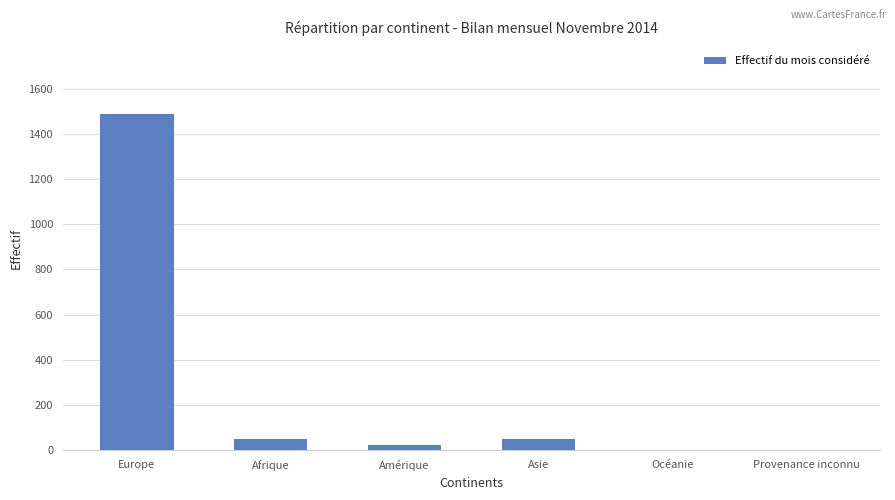

True or false: the data shows 1489 at Europe.

True